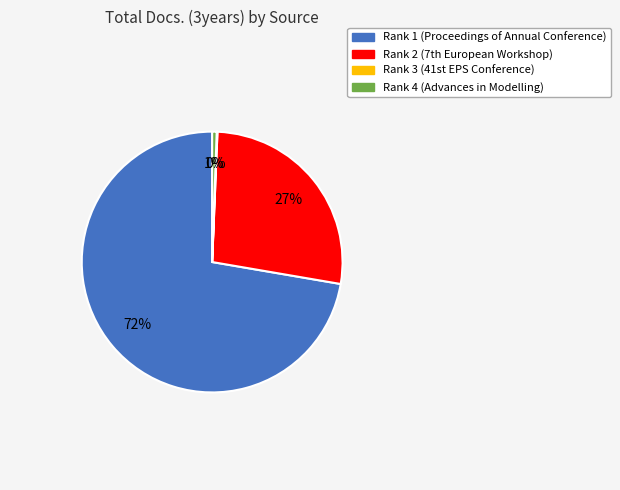

To the nearest percent, what percentage of the pie is Rank 4 (Advances in Modelling)?

1%